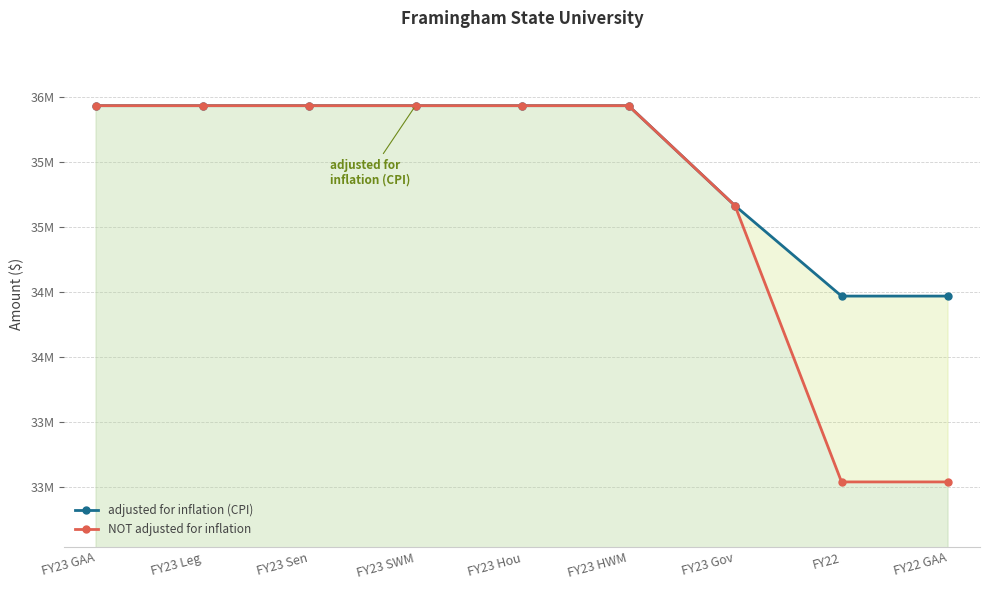

True or false: NOT adjusted for inflation has more than 2 interior local peaks.

False